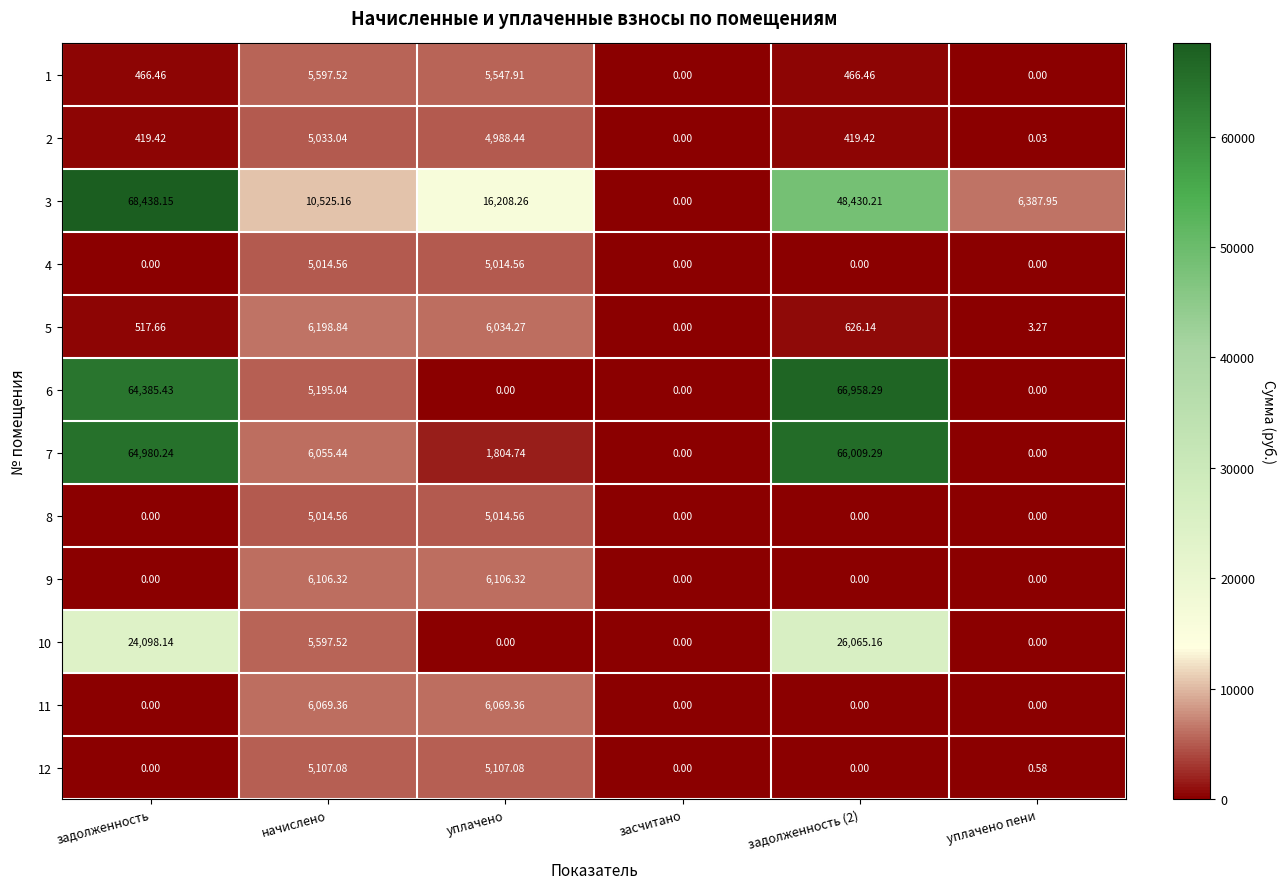

At which category is the sum across all series the highest?

задолженность